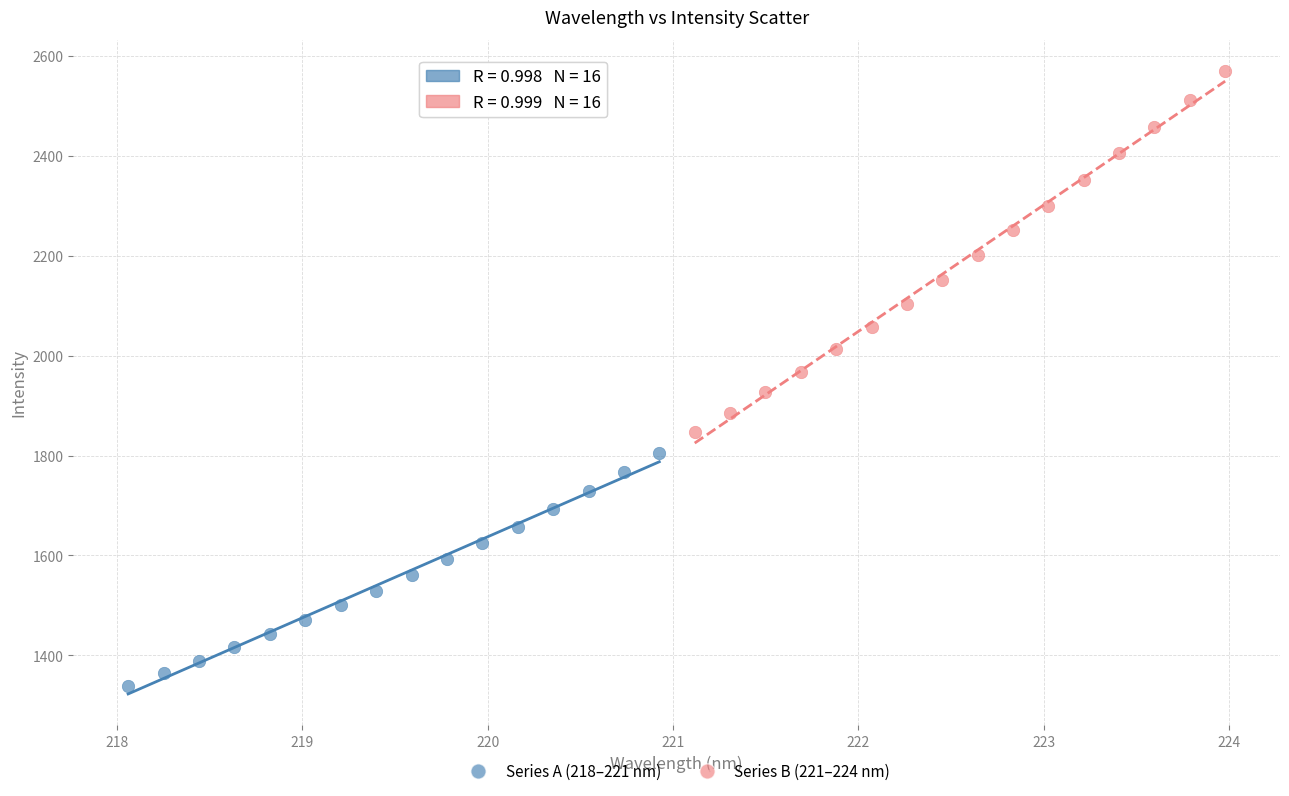

What are all the series names shown in the legend?

Series A (218–221 nm), Series B (221–224 nm)